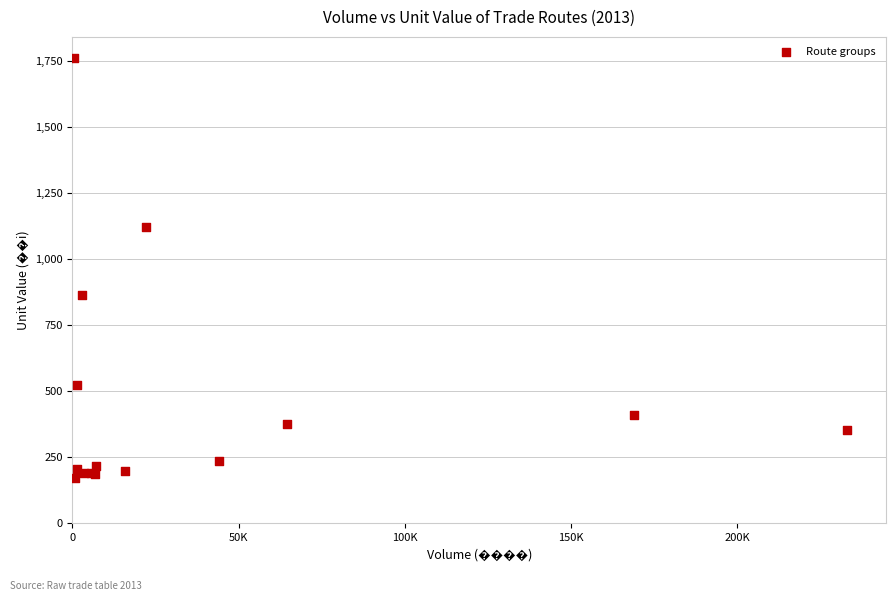

What Y value in the scatter plot is closest to 967?

866